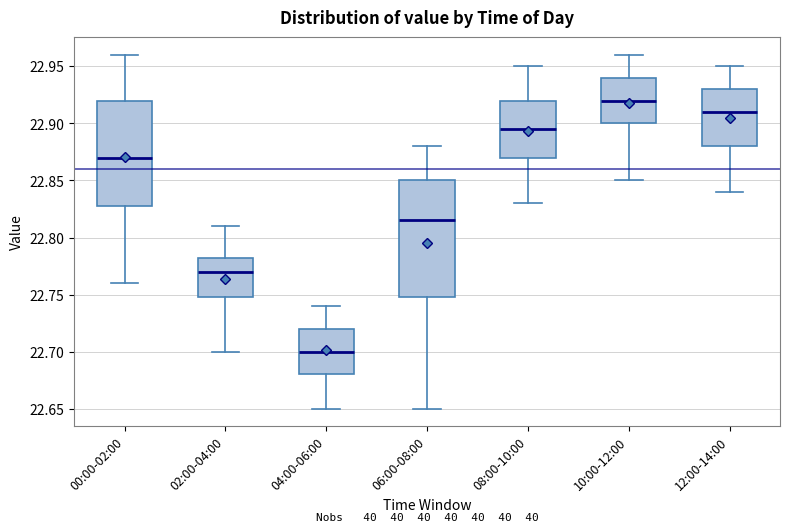

Reading left to right, transcribe this box plot: for each box, give where its median line is, the range the box spans, and where its two whiskers end, as read against the y-axis. The values are not printed on the chart, so give them approximately, as read against the axis.

00:00-02:00: median 22.870, box 22.830 to 22.920, whiskers 22.760 to 22.960
02:00-04:00: median 22.770, box 22.750 to 22.785, whiskers 22.700 to 22.810
04:00-06:00: median 22.700, box 22.680 to 22.720, whiskers 22.650 to 22.740
06:00-08:00: median 22.815, box 22.750 to 22.850, whiskers 22.650 to 22.880
08:00-10:00: median 22.895, box 22.870 to 22.920, whiskers 22.830 to 22.950
10:00-12:00: median 22.920, box 22.900 to 22.940, whiskers 22.850 to 22.960
12:00-14:00: median 22.910, box 22.880 to 22.930, whiskers 22.840 to 22.950